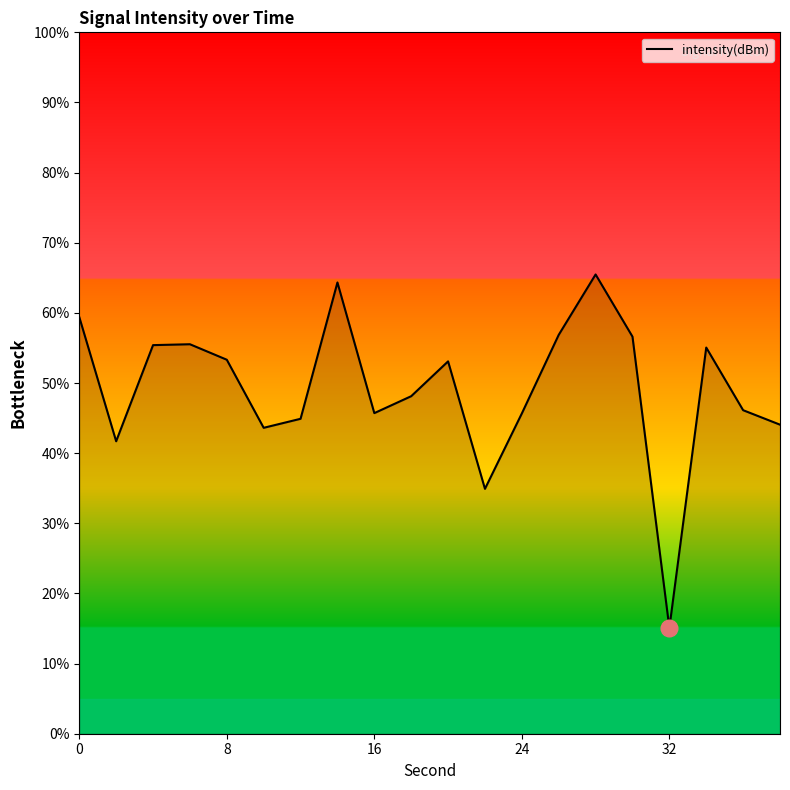

What is the difference between the maximum and minimum values?

50.4